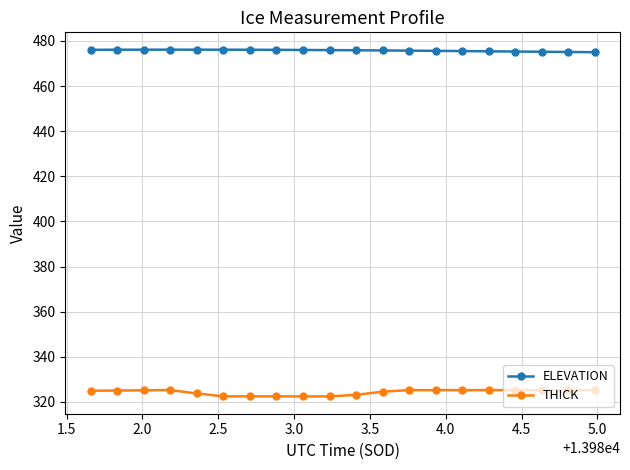

What is the value of the THICK point at the 5th from the left?

323.7